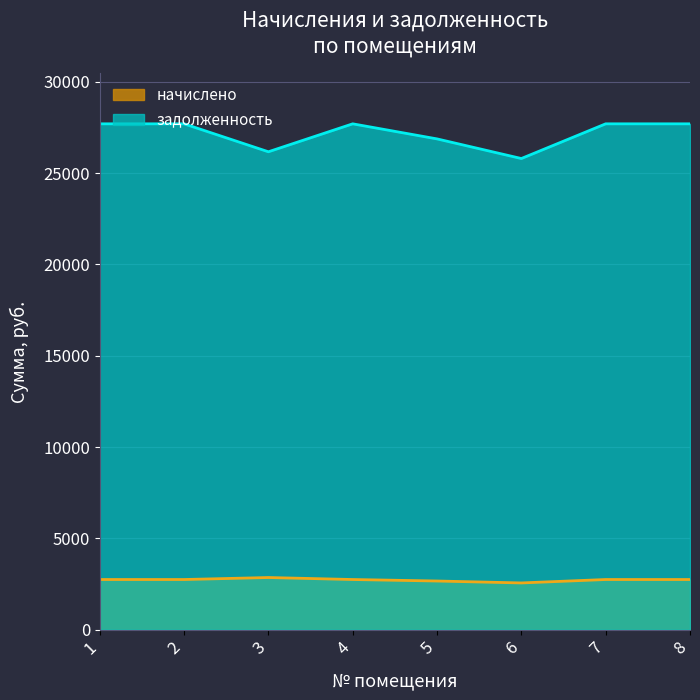

At which category is the sum across all series the highest?

1